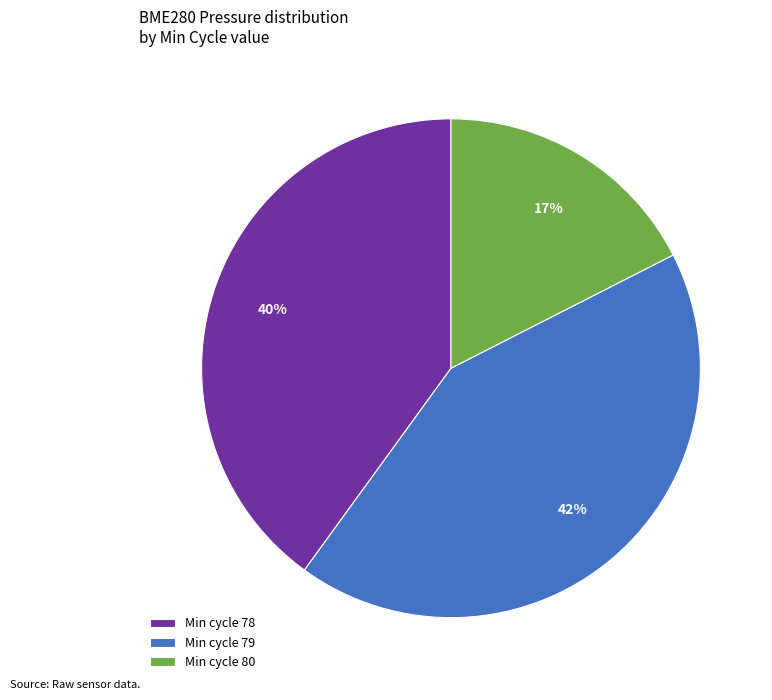

The Min cycle 78 slice represents 49% of the pie. True or false?

False